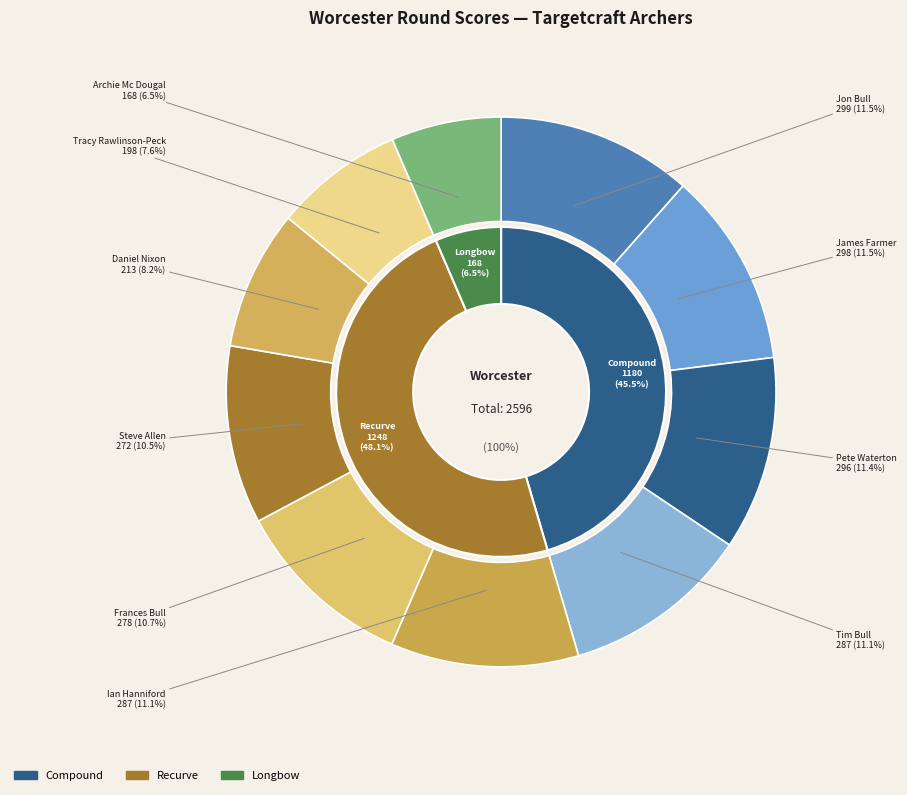

Count the number of slices in the pie.

10